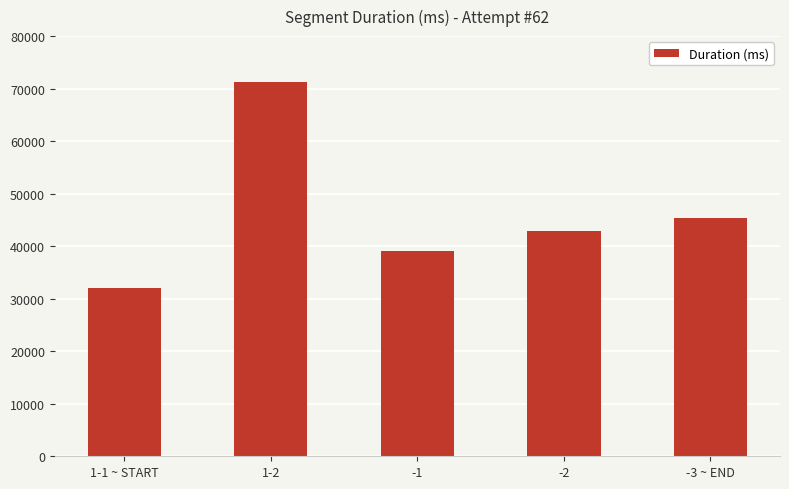

Reading left to right, what are all the values shown in this chart?

1-1 ~ START=31980	1-2=71320	-1=39112	-2=42896	-3 ~ END=45344